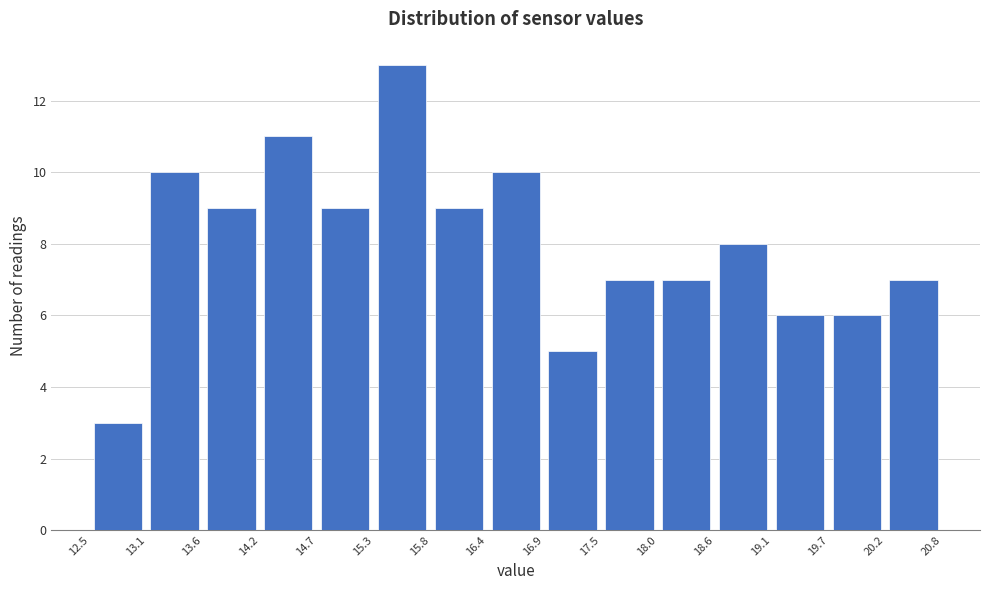

Reading left to right, list every bar in this chart as the range it spans on the x-axis followed by its height. The values are not printed on the chart, so give them approximately, as read against the axis.

12.5 to 13.1: 3
13.1 to 13.6: 10
13.6 to 14.2: 9
14.2 to 14.7: 11
14.7 to 15.3: 9
15.3 to 15.8: 13
15.8 to 16.4: 9
16.4 to 16.9: 10
16.9 to 17.5: 5
17.5 to 18.0: 7
18.0 to 18.6: 7
18.6 to 19.1: 8
19.1 to 19.7: 6
19.7 to 20.2: 6
20.2 to 20.8: 7